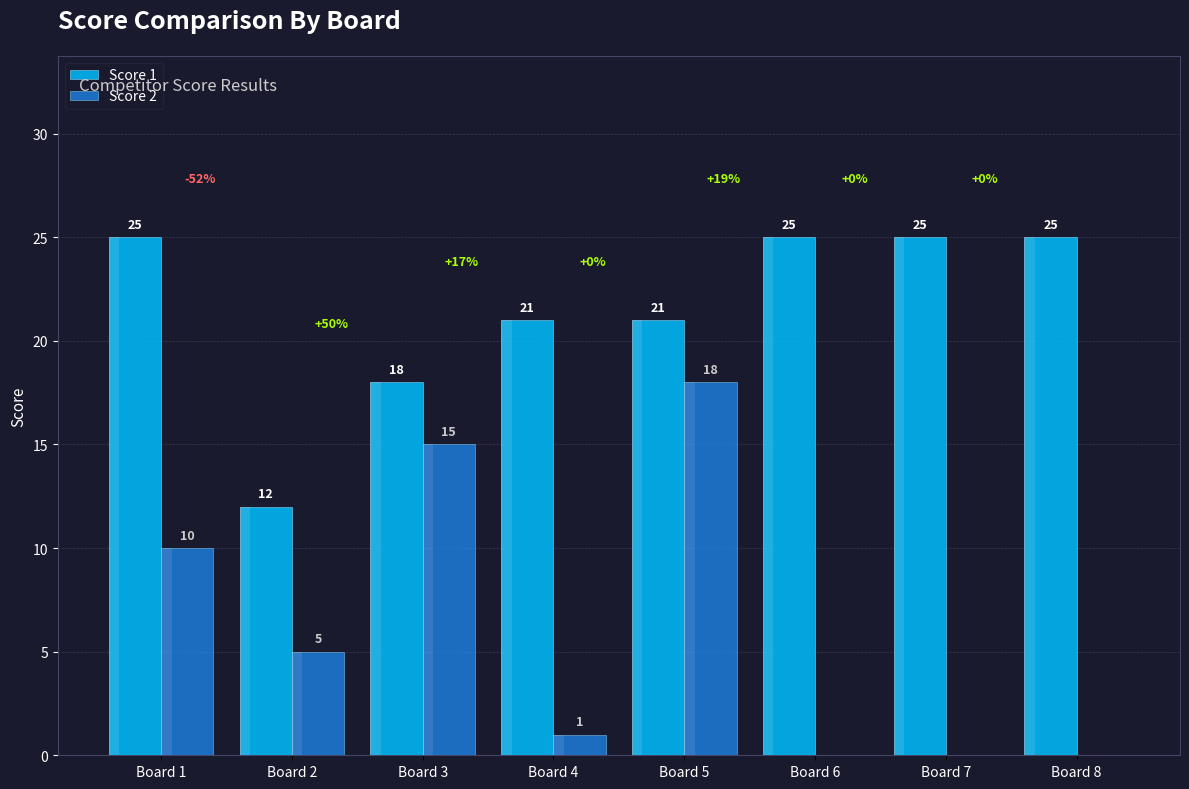

Rank the categories by Score 2 value from lowest to highest.

Board 6, Board 7, Board 8, Board 4, Board 2, Board 1, Board 3, Board 5